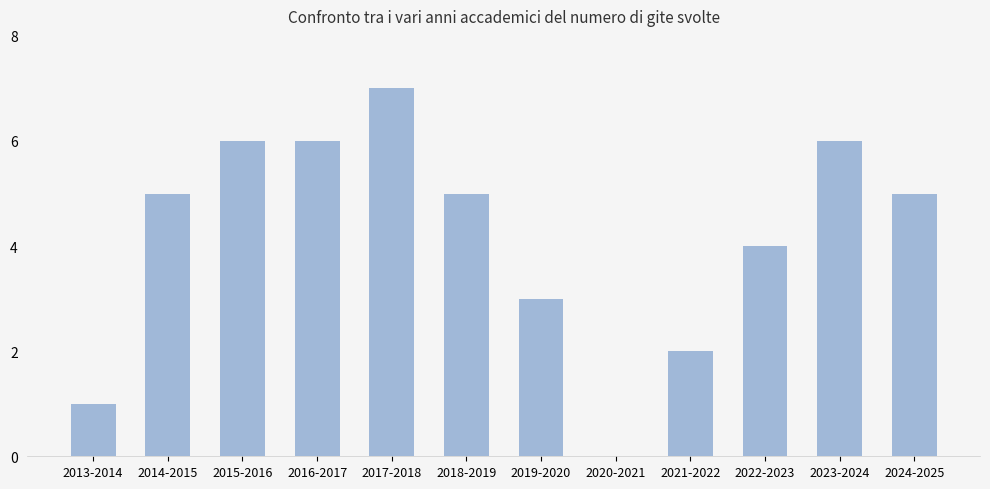

What is the sum of the values at 2017-2018 and 2022-2023?

11